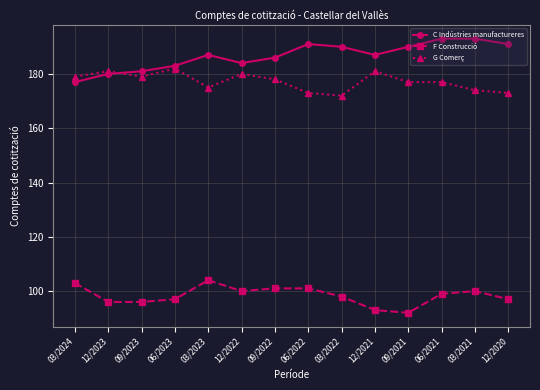

At which label does G Comerç reach its peak?

06/2023